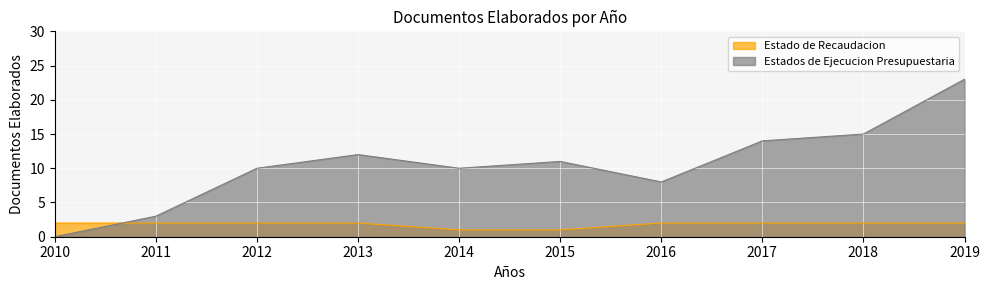

List the labels in order of Estado de Recaudacion value, largest first.

2010, 2011, 2012, 2013, 2016, 2017, 2018, 2019, 2014, 2015